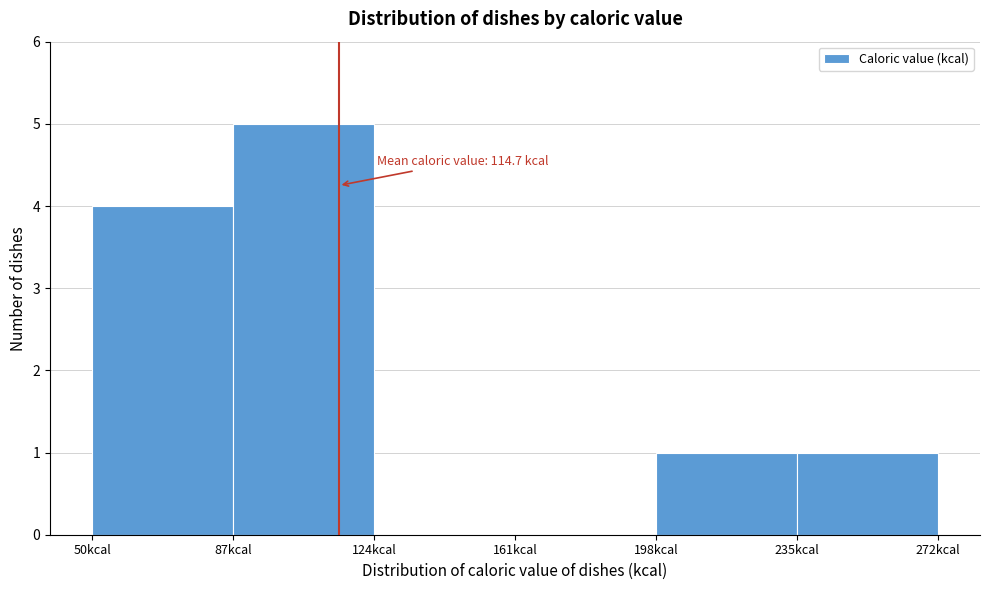

Which range on the x-axis has the tallest bar?

87 to 124